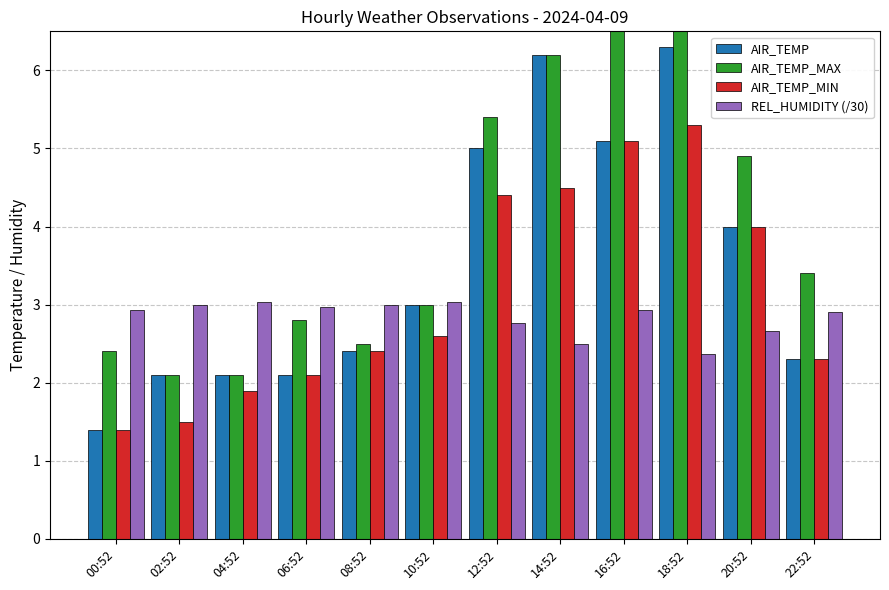

What is the minimum value shown in the chart?

1.4